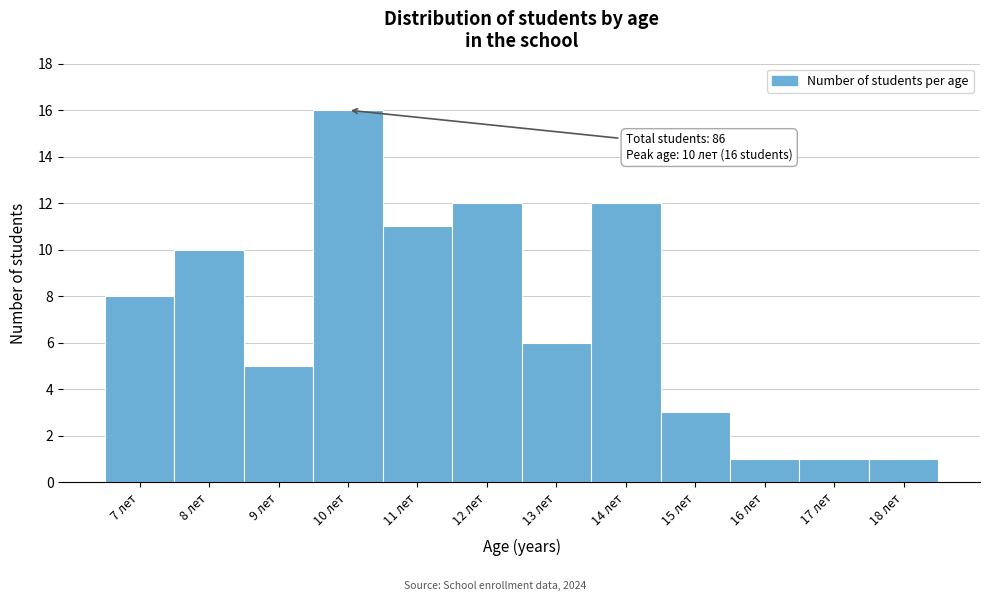

Over which range of the x-axis is the bar tallest?

9.5 to 10.5